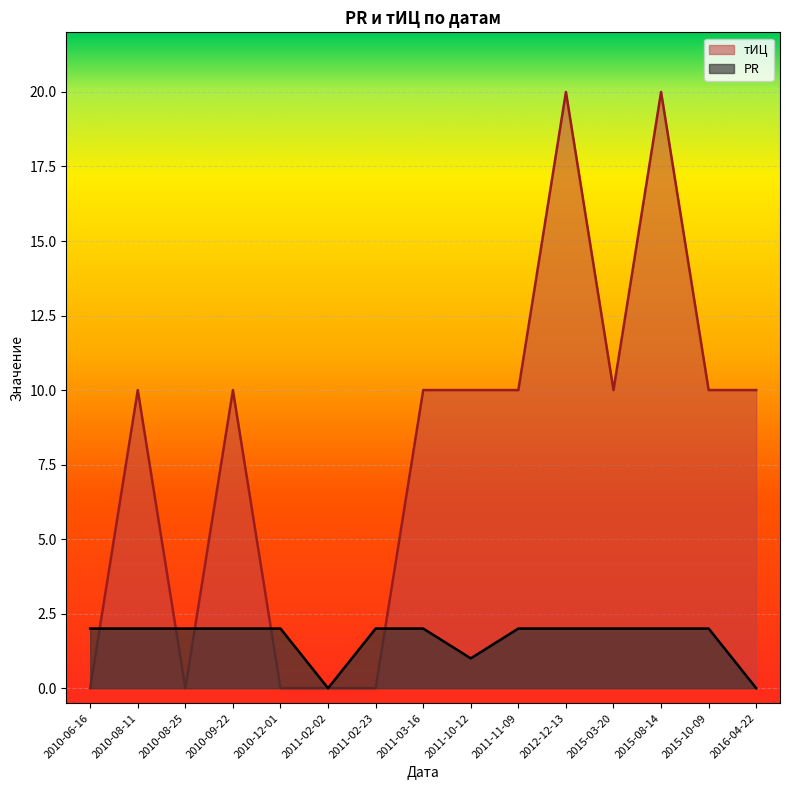

What is the value of the тИЦ point at the 8th from the left?

10